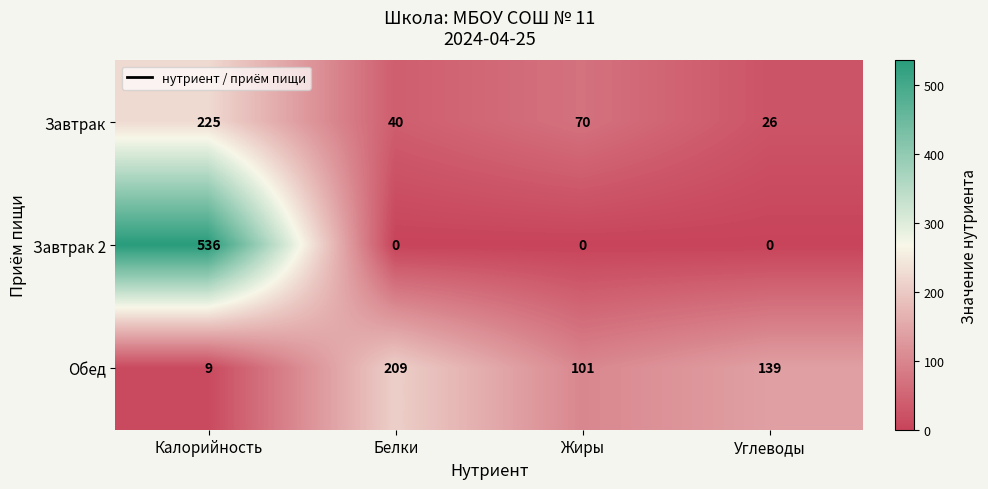

What is the maximum value shown in the chart?

536